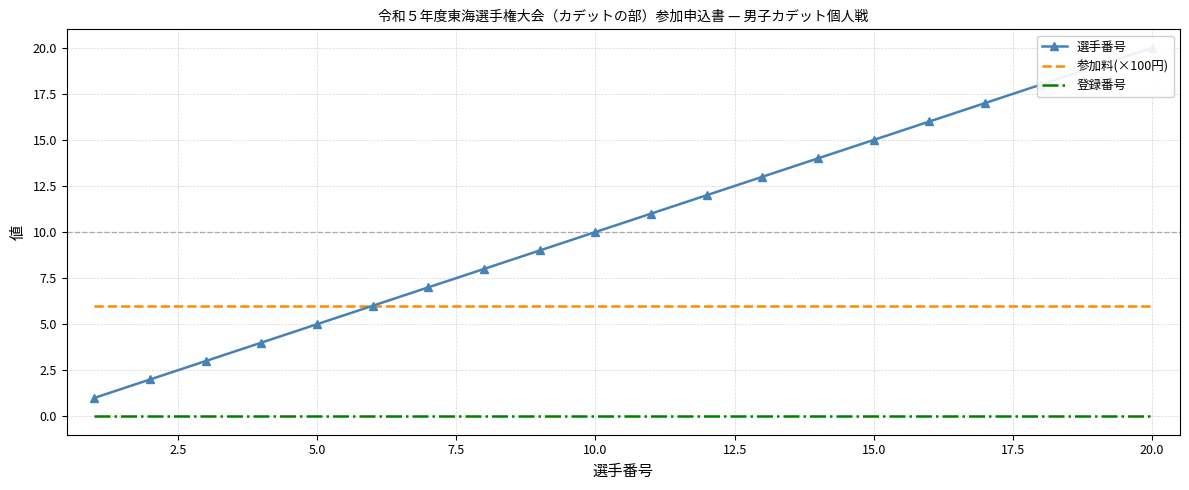

True or false: 参加料(×100円) has a value of 6 at 5.0.

True